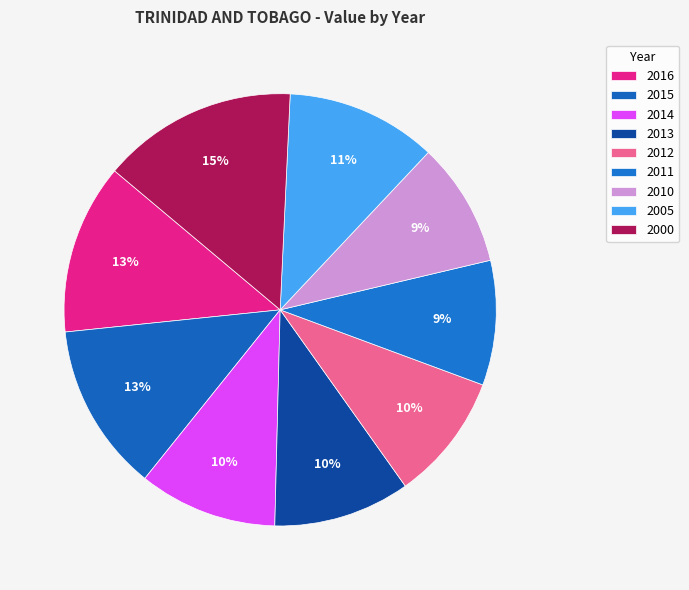

How many slices are in this pie chart?

9